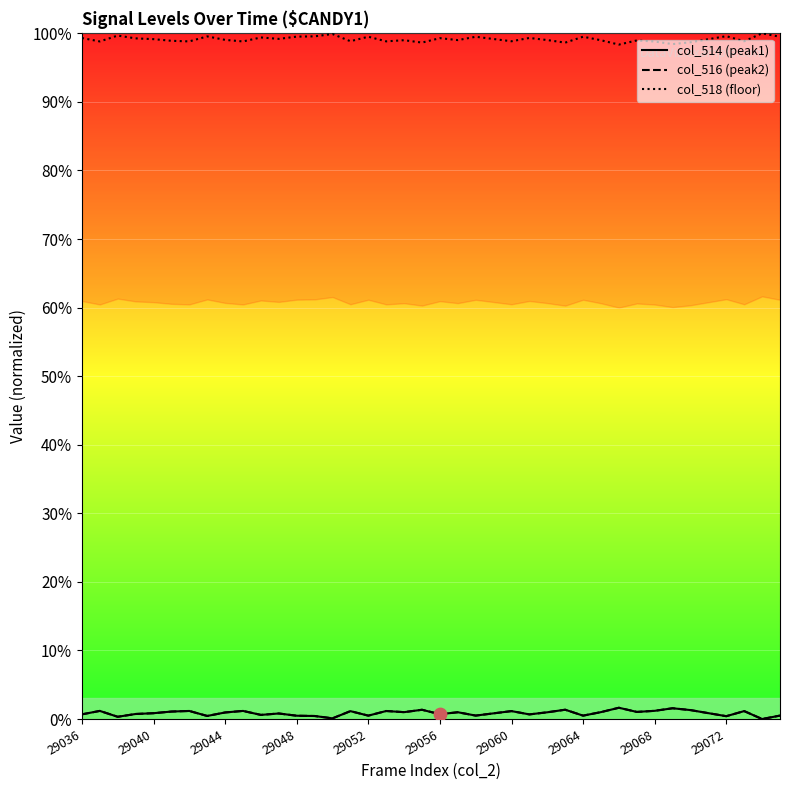

Which series reaches the maximum Y coordinate?

col_518 (floor)